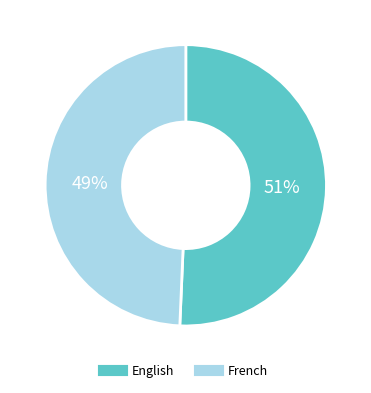

Which category accounts for the majority?

English